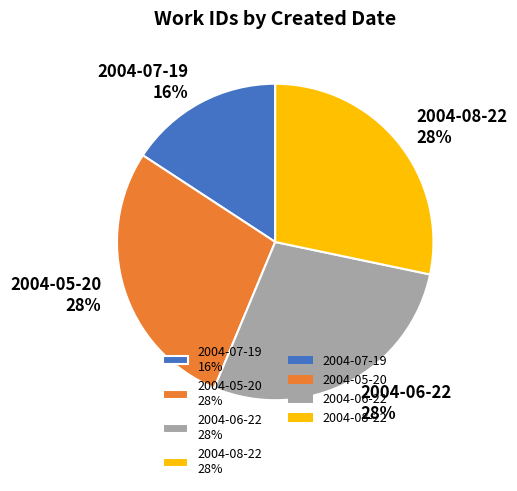

Approximately how many times larger is the value at 2004-08-22 compared to 2004-05-20?

1.0